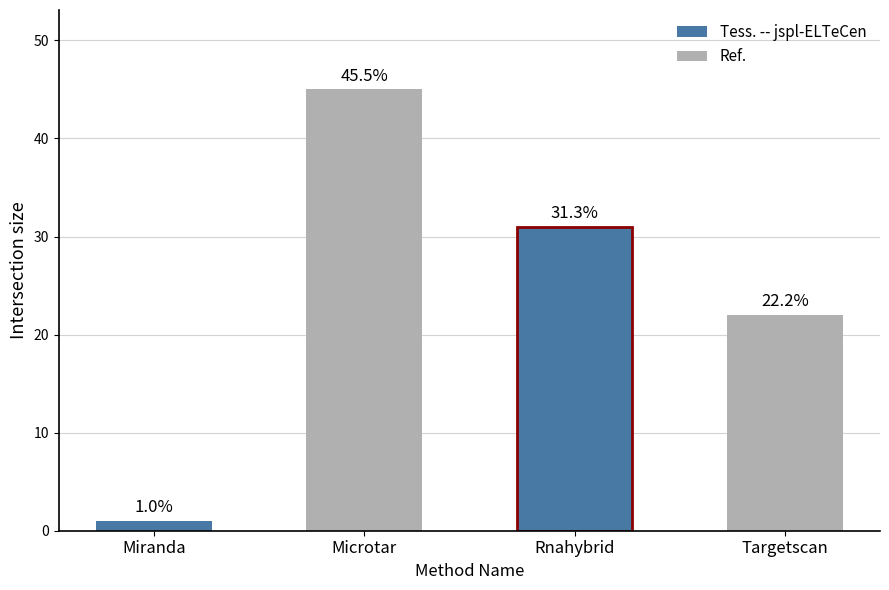

Does the chart contain any negative values?

No